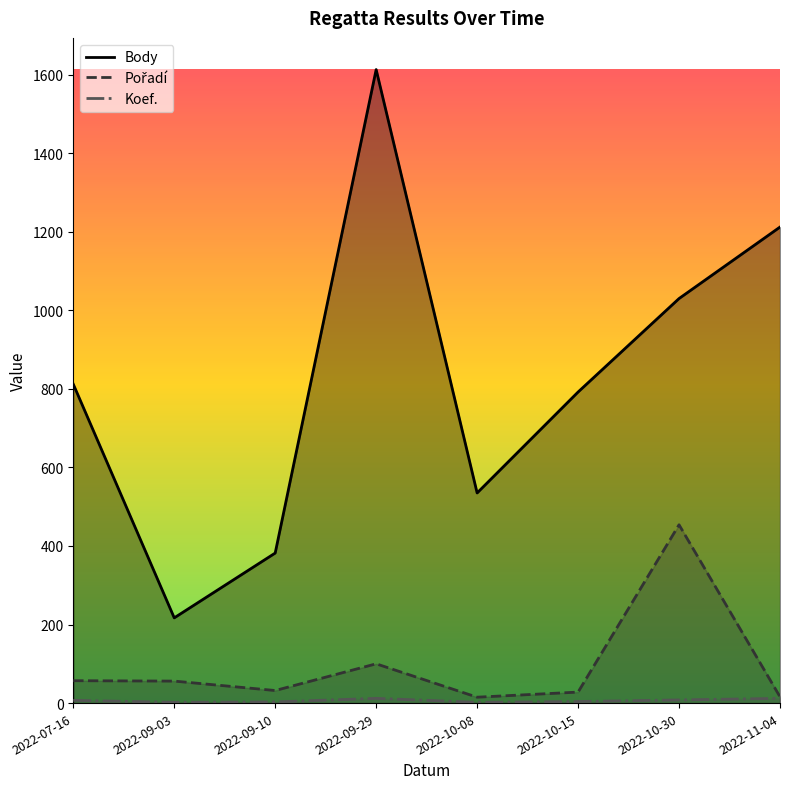

Reading left to right, extract all data points from this chart.

Body: 2022-07-16=812	2022-09-03=217	2022-09-10=382	2022-09-29=1613	2022-10-08=535	2022-10-15=792	2022-10-30=1030	2022-11-04=1212
Pořadí: 2022-07-16=57	2022-09-03=56	2022-09-10=32	2022-09-29=100	2022-10-08=15	2022-10-15=28	2022-10-30=454	2022-11-04=16
Koef.: 2022-07-16=7	2022-09-03=2	2022-09-10=3	2022-09-29=12	2022-10-08=2	2022-10-15=4	2022-10-30=8	2022-11-04=12